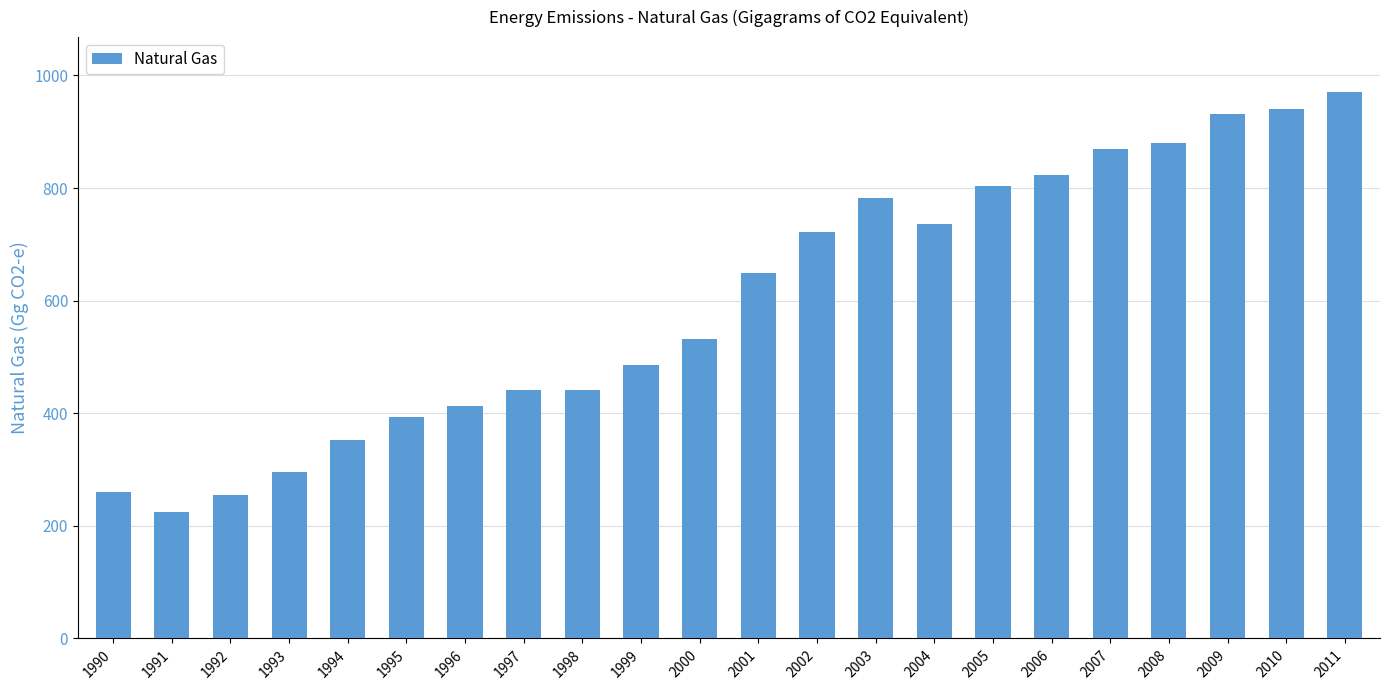

What is the difference between the maximum and second lowest values?

715.8